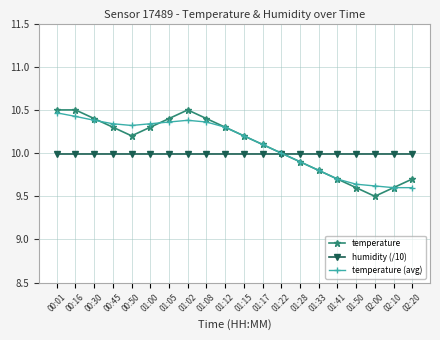

What value does the humidity (/10) series have at 00:01?

10.0